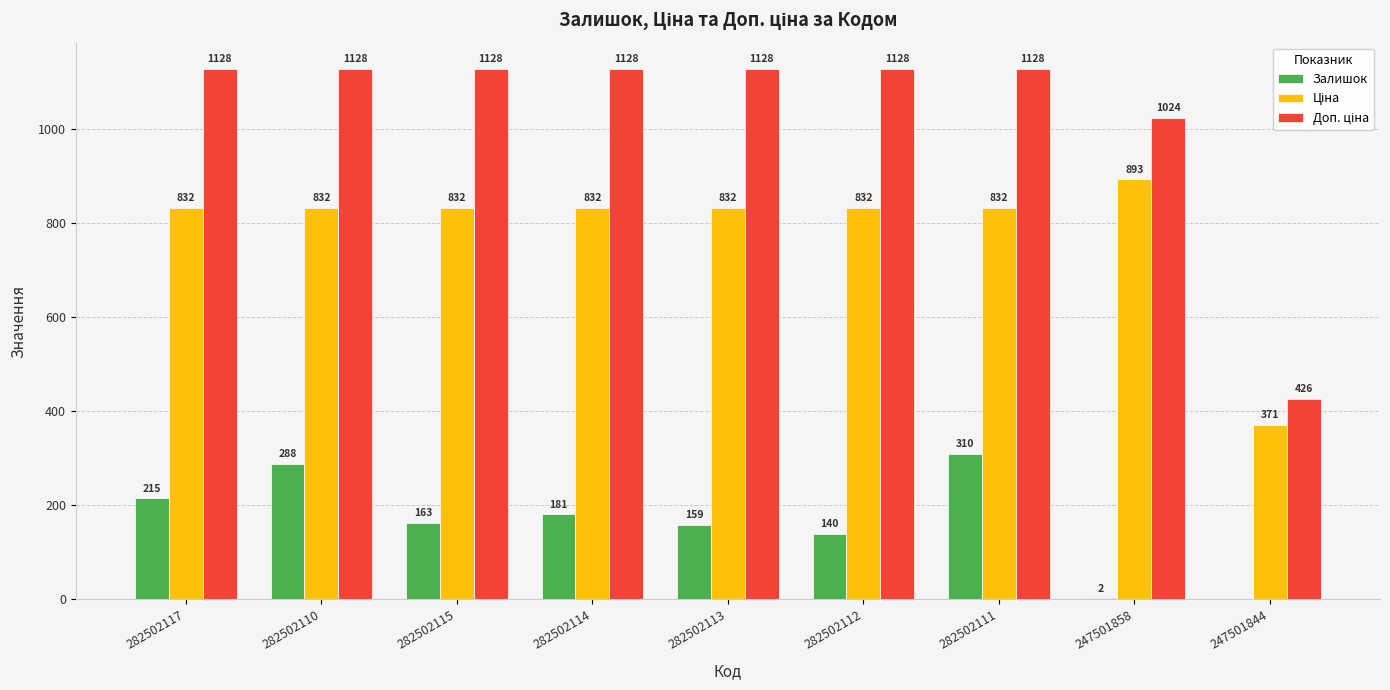

What is the sum of all Залишок values?

1458.0